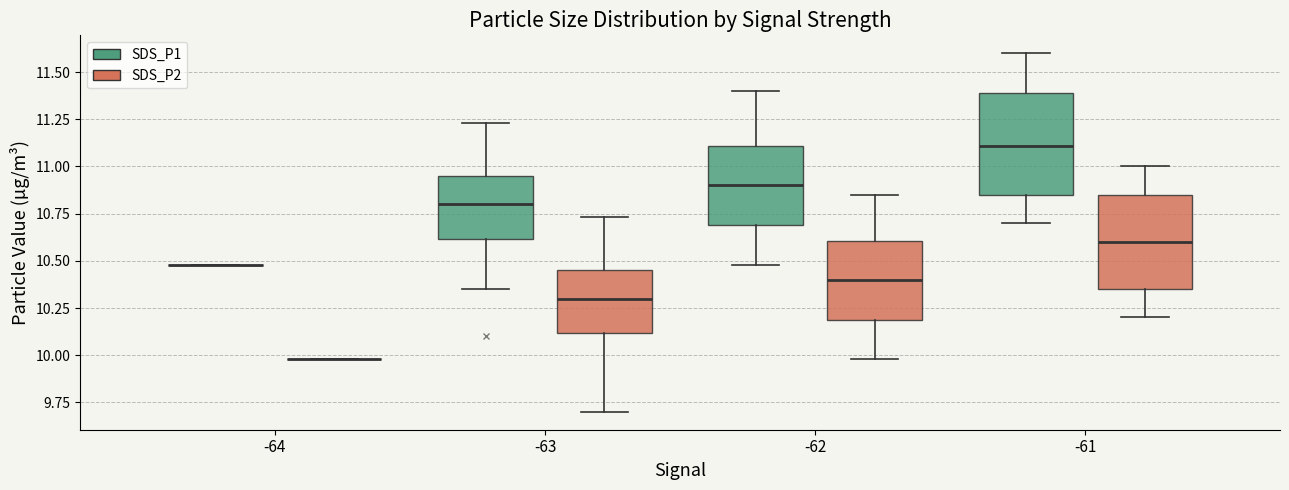

Reading left to right, transcribe this box plot: for each box, give where its median line is, the range the box spans, and where its two whiskers end, as read against the y-axis. The values are not printed on the chart, so give them approximately, as read against the axis.

-64 (SDS_P1): box collapsed to a line at 10.50, whiskers 10.50 to 10.50
-64 (SDS_P2): box collapsed to a line at 10.00, whiskers 10.00 to 10.00
-63 (SDS_P1): median 10.80, box 10.60 to 10.95, whiskers 10.35 to 11.25
-63 (SDS_P2): median 10.30, box 10.10 to 10.45, whiskers 9.70 to 10.75
-62 (SDS_P1): median 10.90, box 10.70 to 11.10, whiskers 10.50 to 11.40
-62 (SDS_P2): median 10.40, box 10.20 to 10.60, whiskers 10.00 to 10.85
-61 (SDS_P1): median 11.10, box 10.85 to 11.40, whiskers 10.70 to 11.60
-61 (SDS_P2): median 10.60, box 10.35 to 10.85, whiskers 10.20 to 11.00